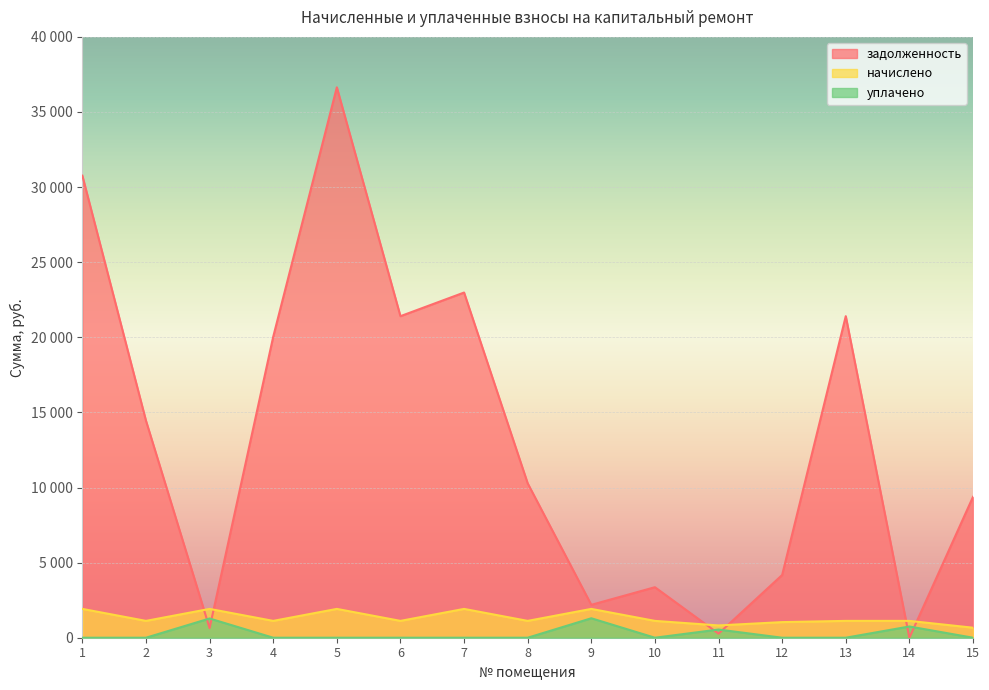

Reading left to right, list all the values displayed in this chart.

задолженность: 30761.9	14447.9	639.8	20036.2	36642.0	21406.9	22980.4	10279.6	2189.5	3362.8	272.3	4176.3	21406.9	0.5	9376.9
начислено: 1918.7	1121.0	1918.7	1121.0	1918.7	1121.0	1918.7	1121.0	1918.7	1121.0	818.2	1039.3	1121.0	1121.0	666.8
уплачено: 0.0	0.0	1280.0	0.0	0.0	0.0	0.0	0.0	1295.0	0.0	545.0	0.0	0.0	748.0	0.0